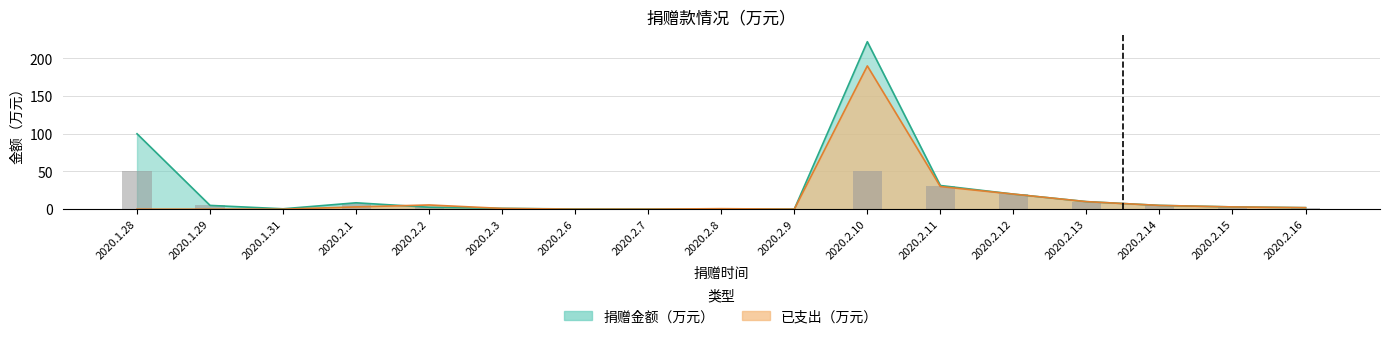

What is the sum of all 已支出（万元） values?

270.3